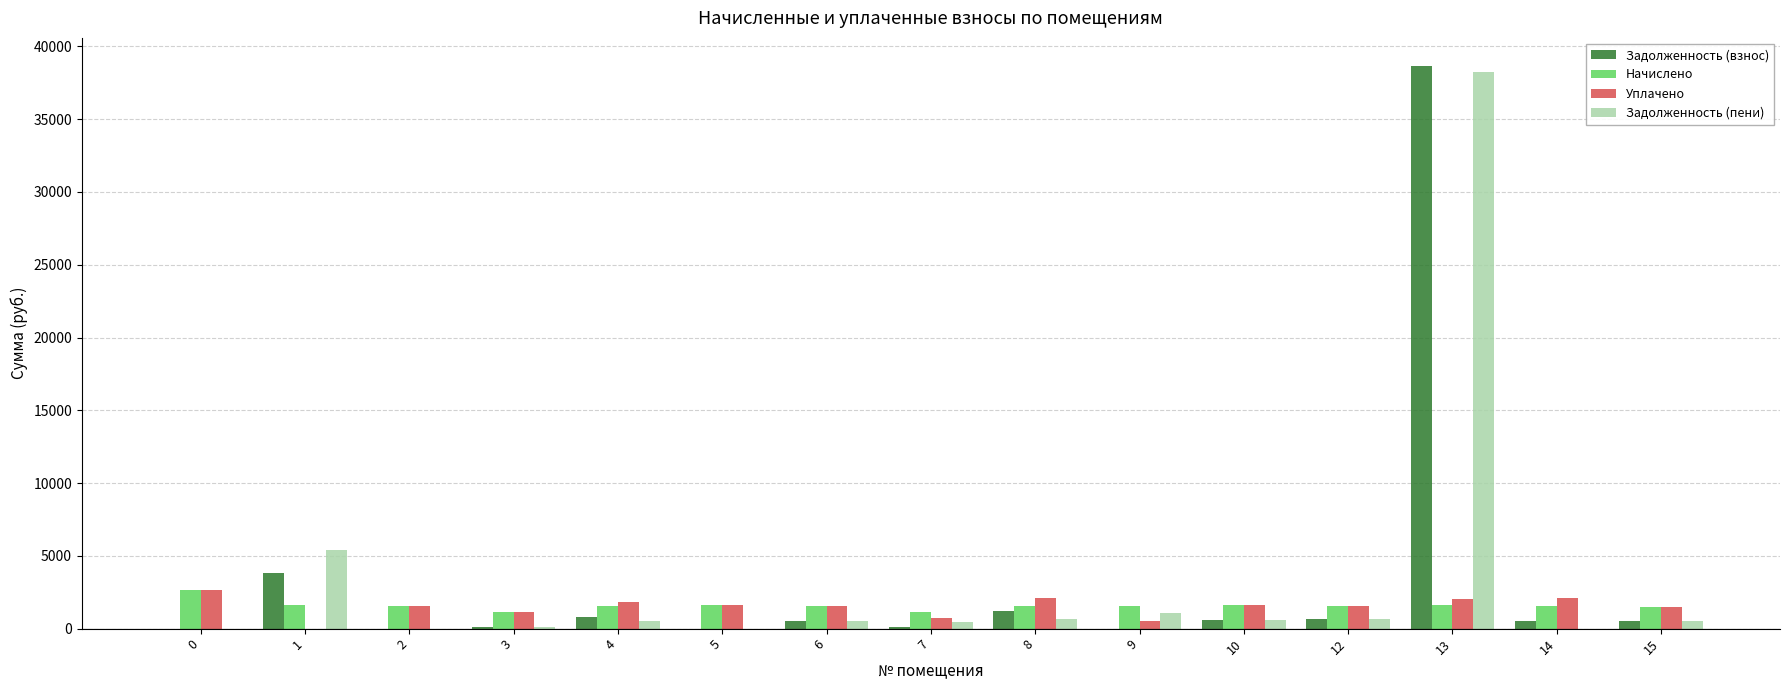

What is the maximum value for Уплачено?

2662.0